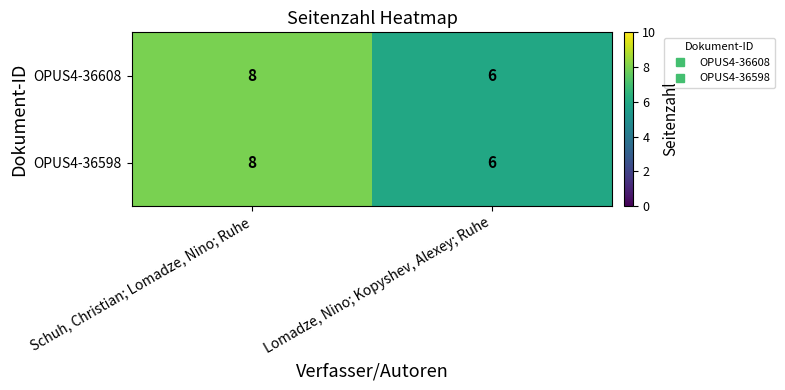

The value of OPUS4-36598 at Lomadze, Nino; Kopyshev, Alexey; Ruhe is 4. True or false?

False